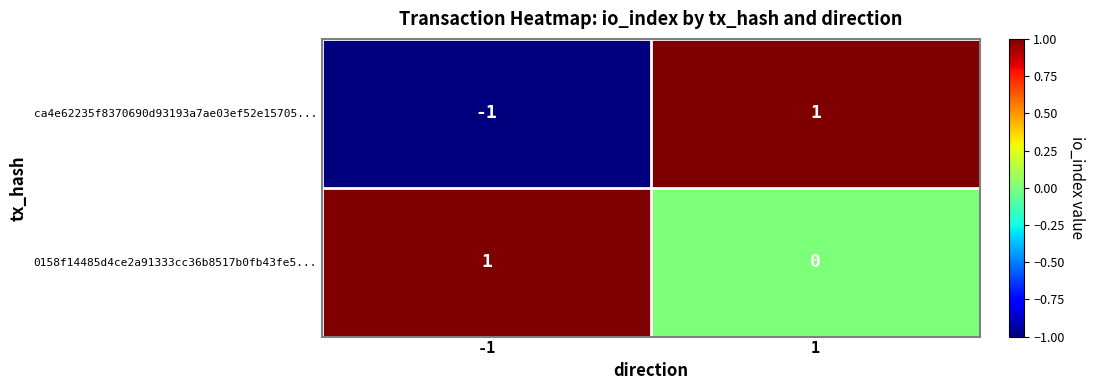

How many distinct data groups are displayed?

2